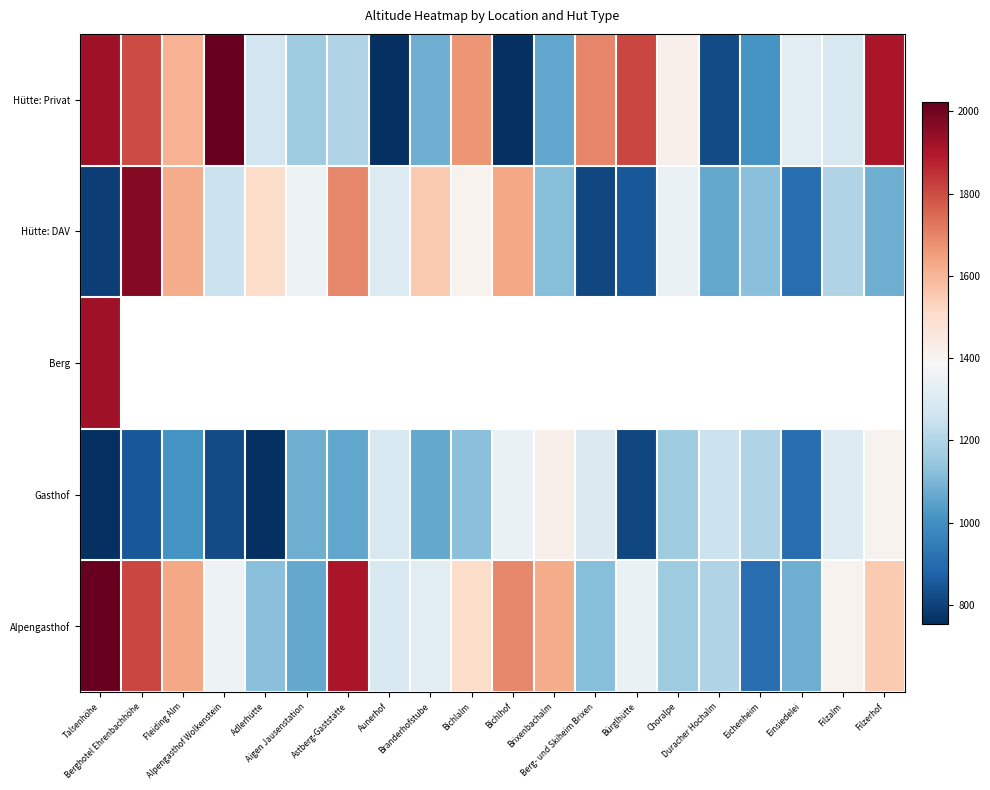

How many data points does each series have?

20